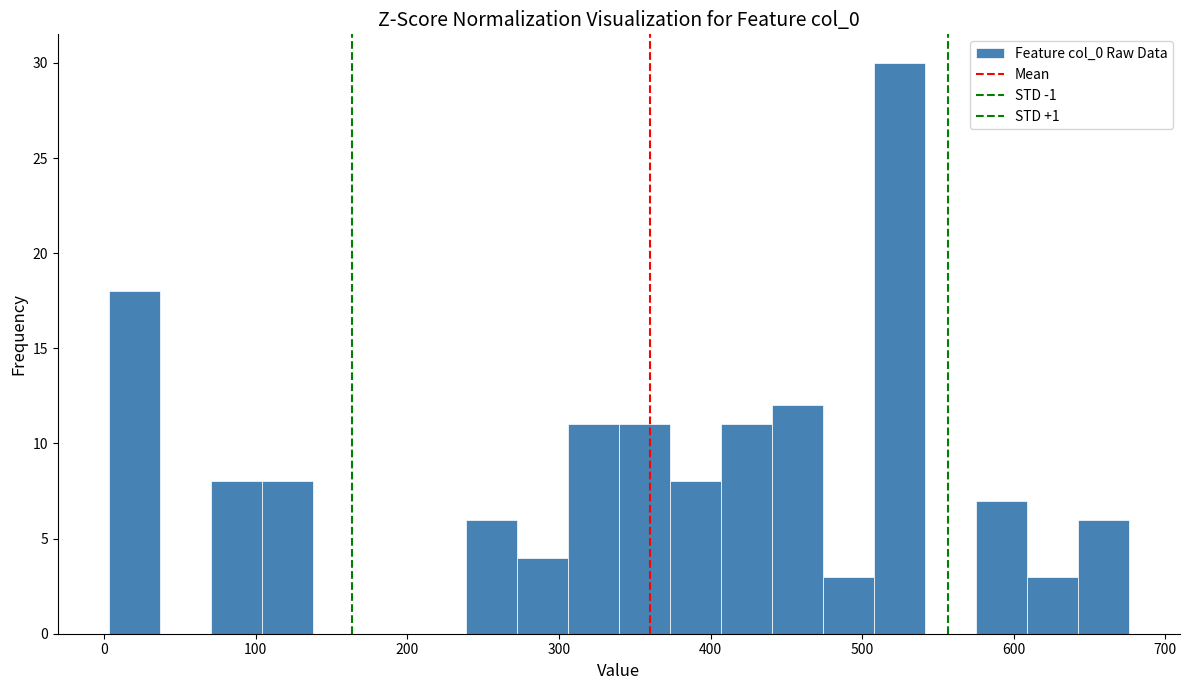

Read against the x-axis, roughly where is the centre of the tallest bar?

520